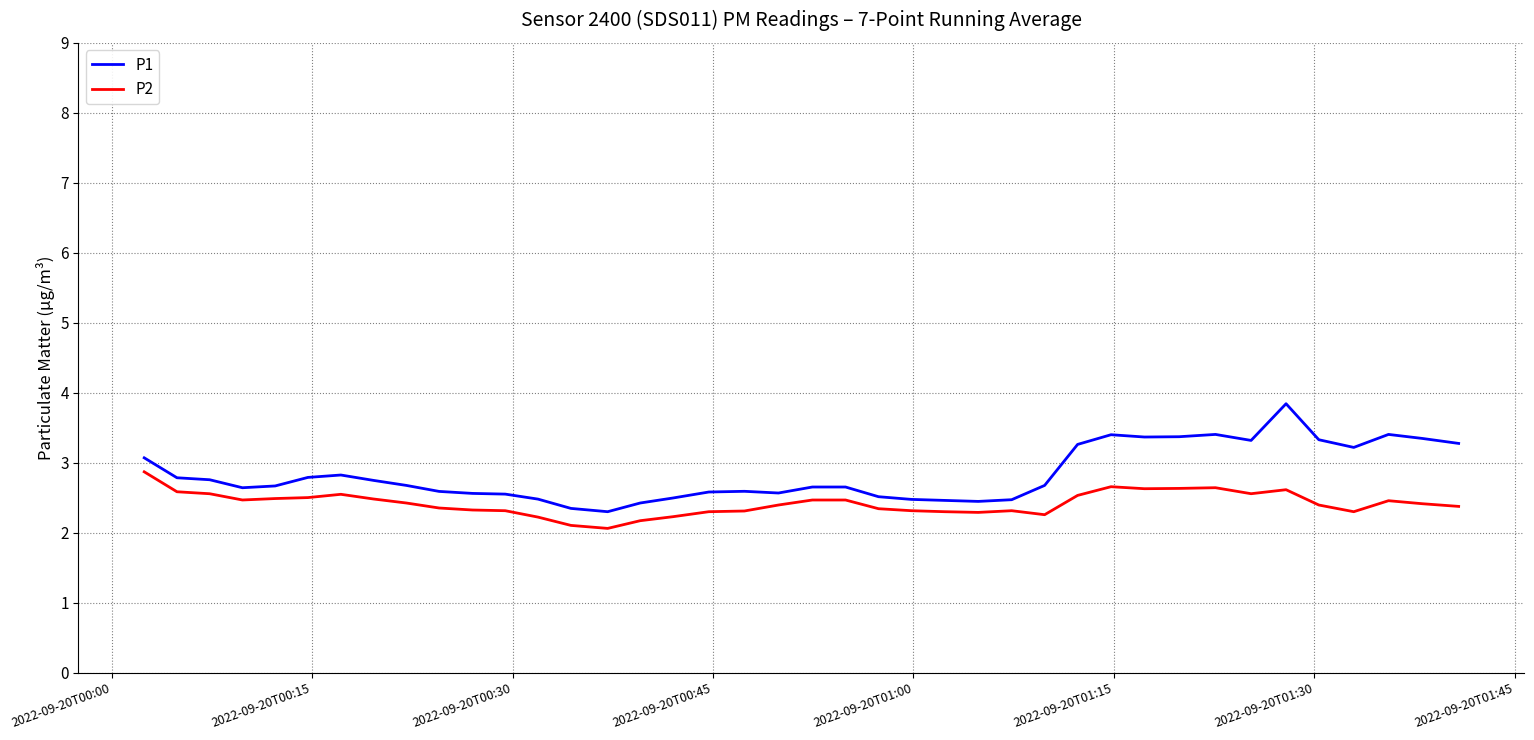

List the series in order of their overall mean, highest first.

P1, P2